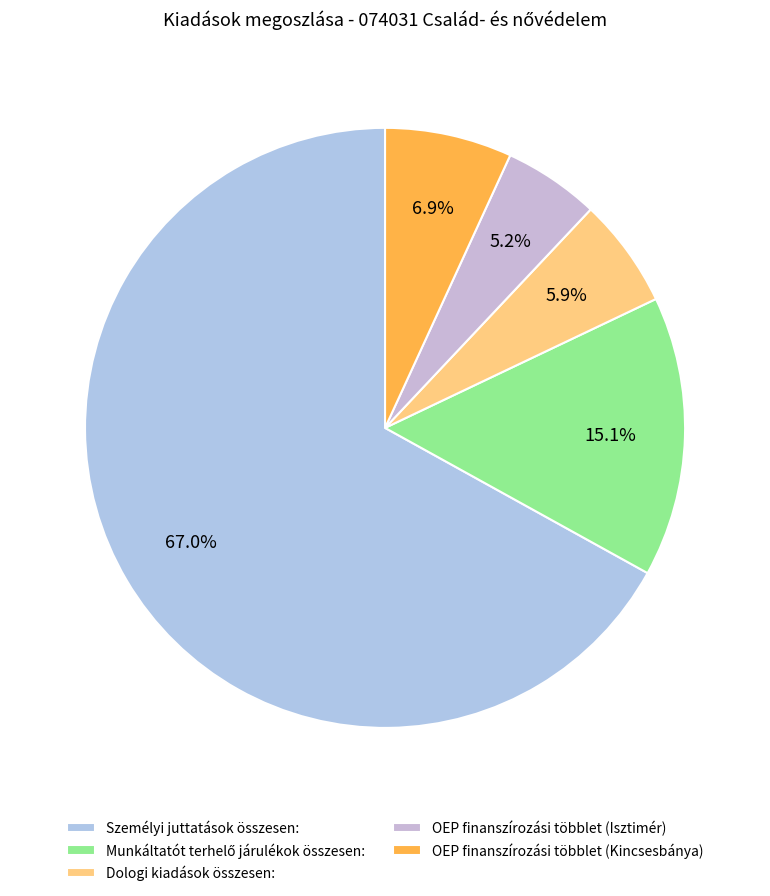

How many slices are in this pie chart?

5